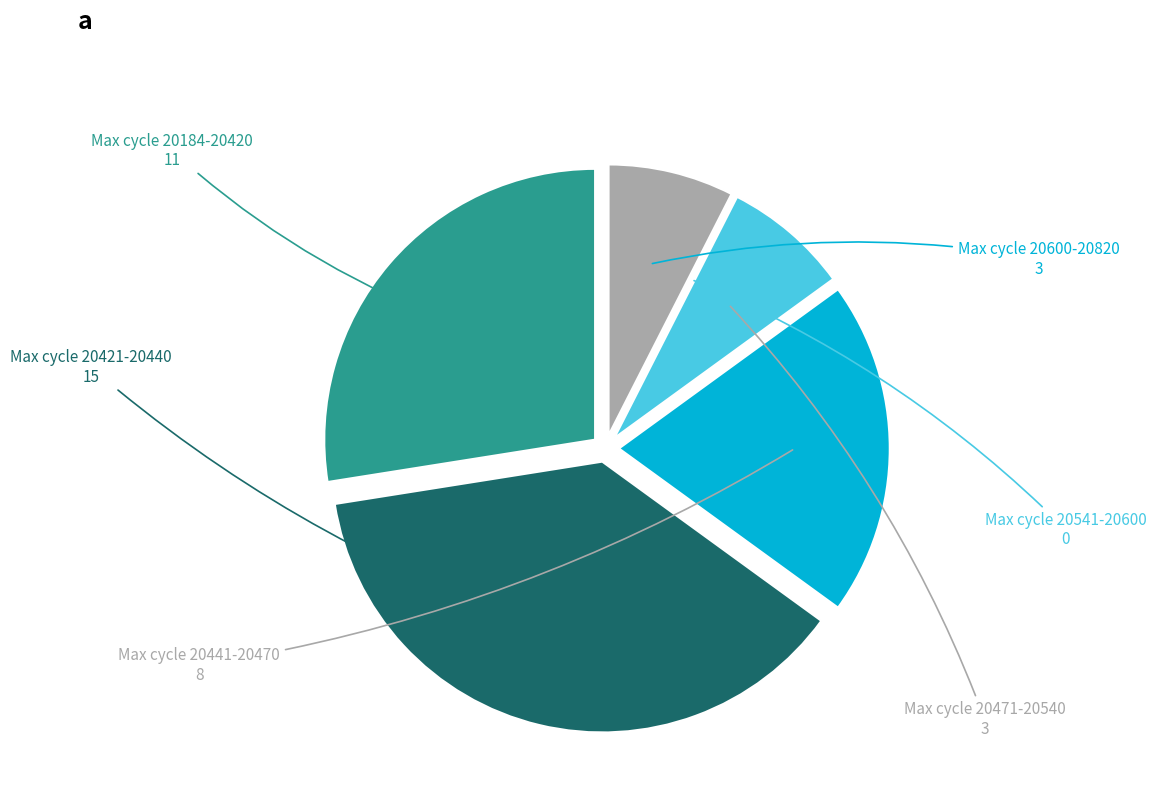

Does any single category account for the majority?

No